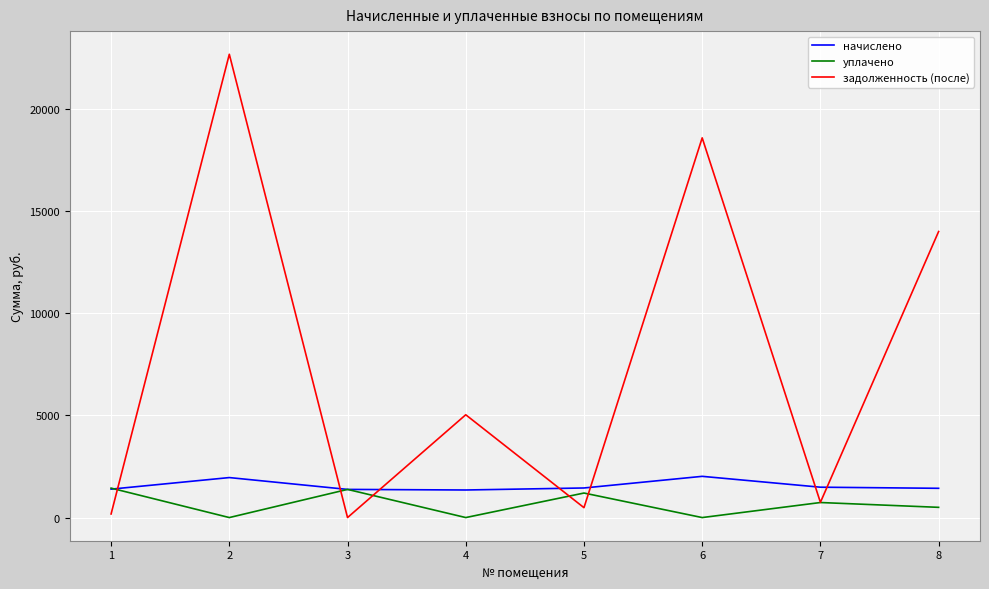

What is the approximate value of начислено at 1?

1389.7